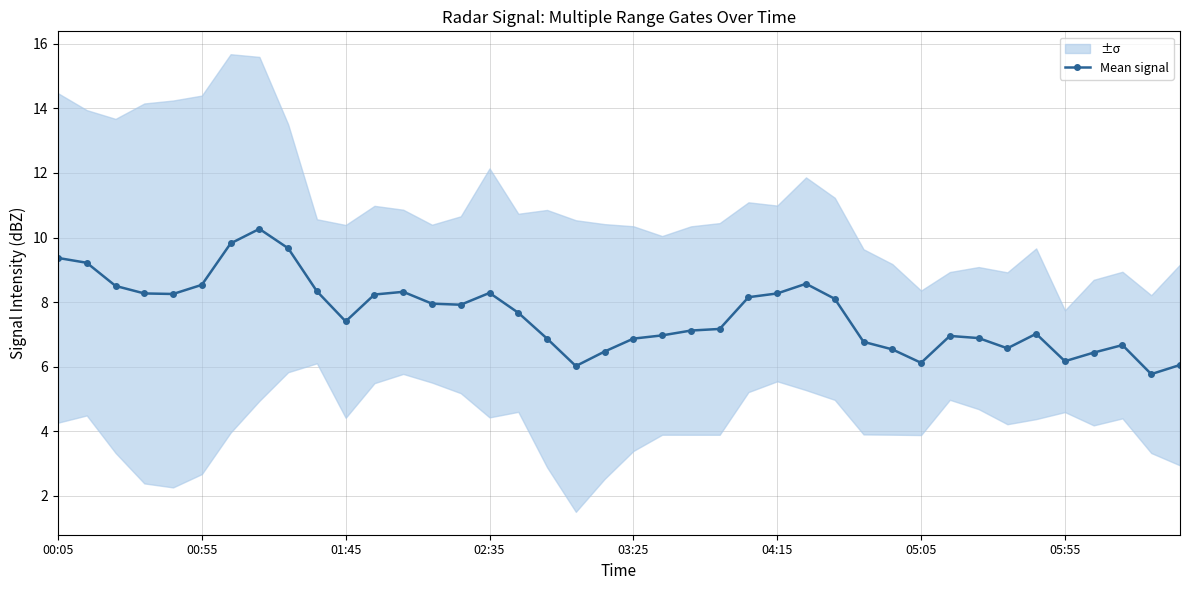

How many interior local peaks (higher than both neighbors) does the data have?

7